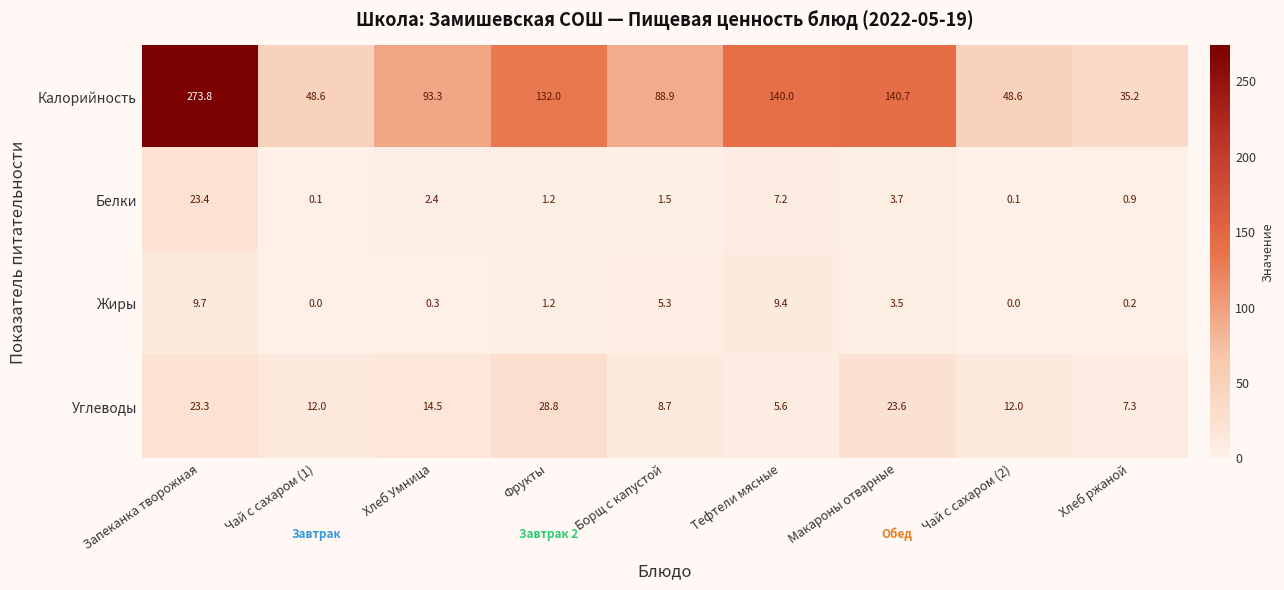

How many distinct data groups are displayed?

4